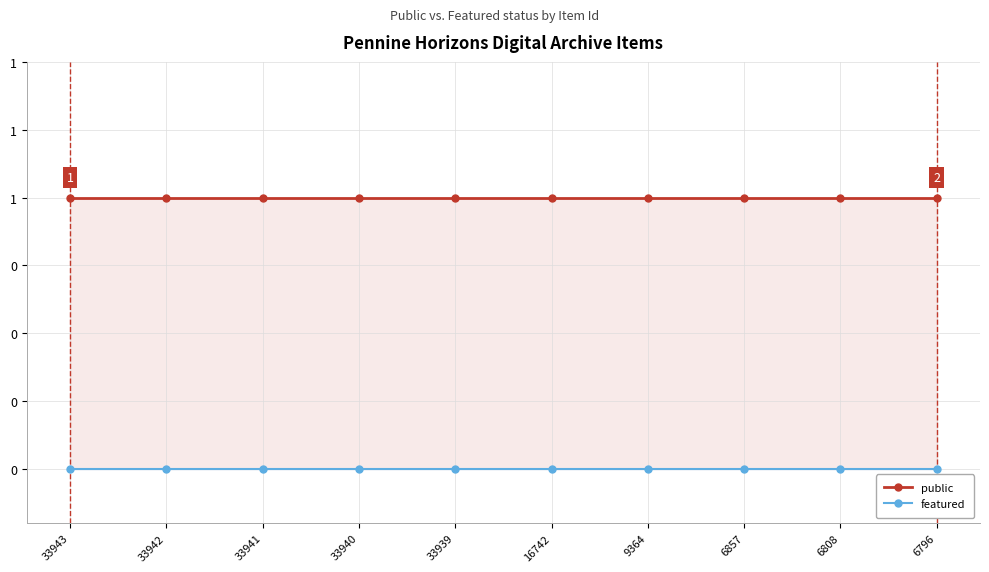

What is the value of the public point at the 8th from the left?

1